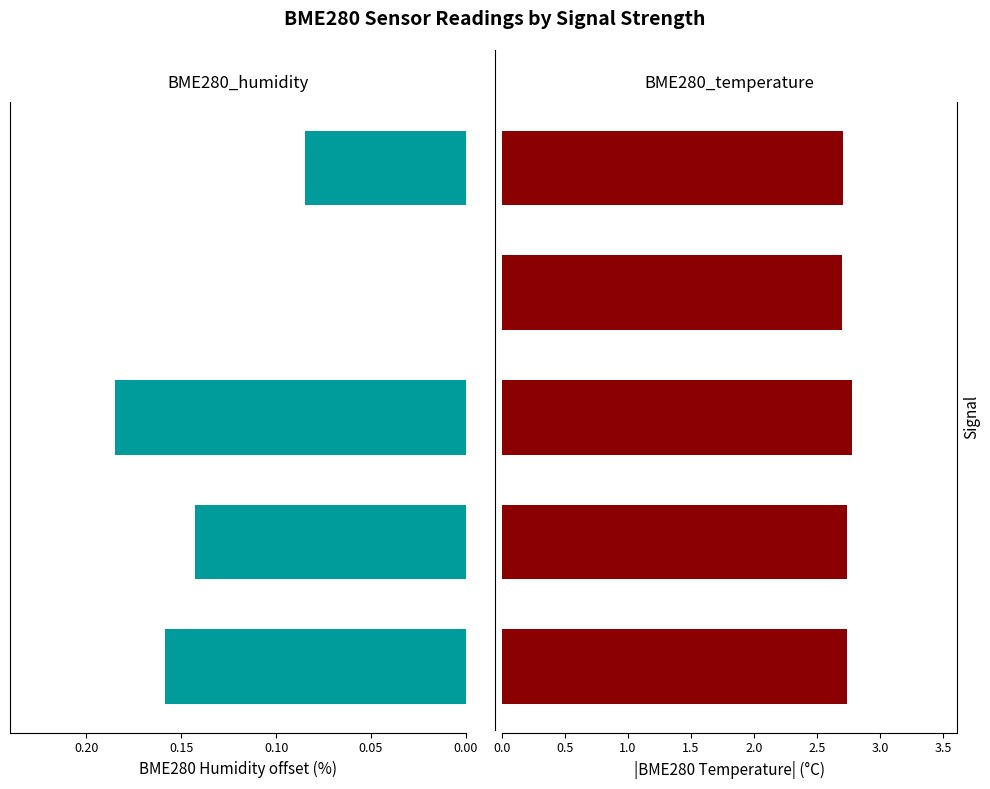

How many bars are there in each group?

2